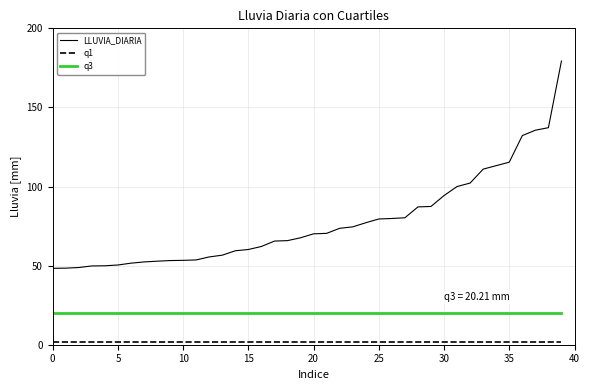

Which series has the largest total across all categories?

LLUVIA_DIARIA